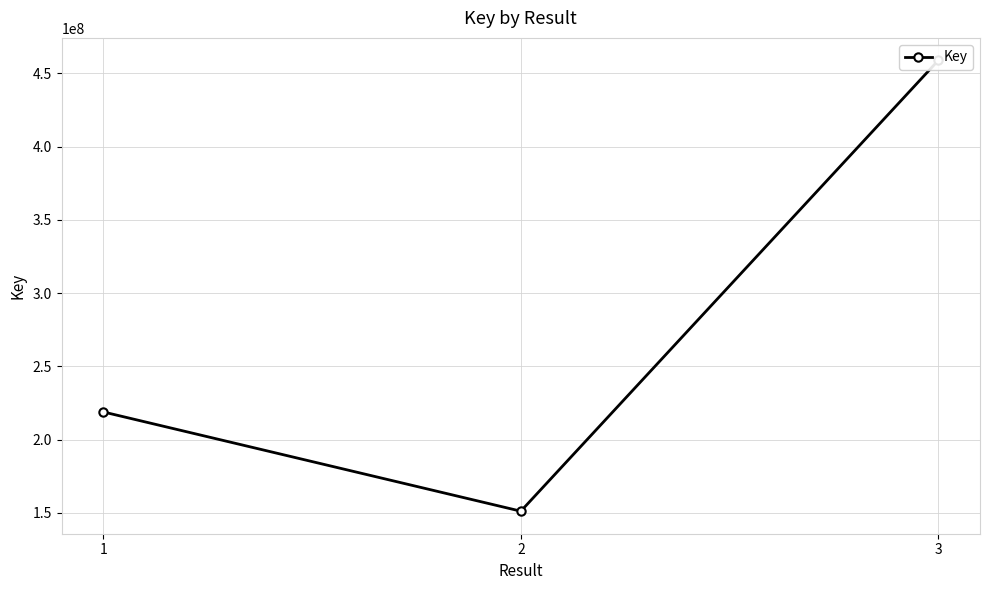

The chart shows a value of 151090511 at 2. True or false?

True